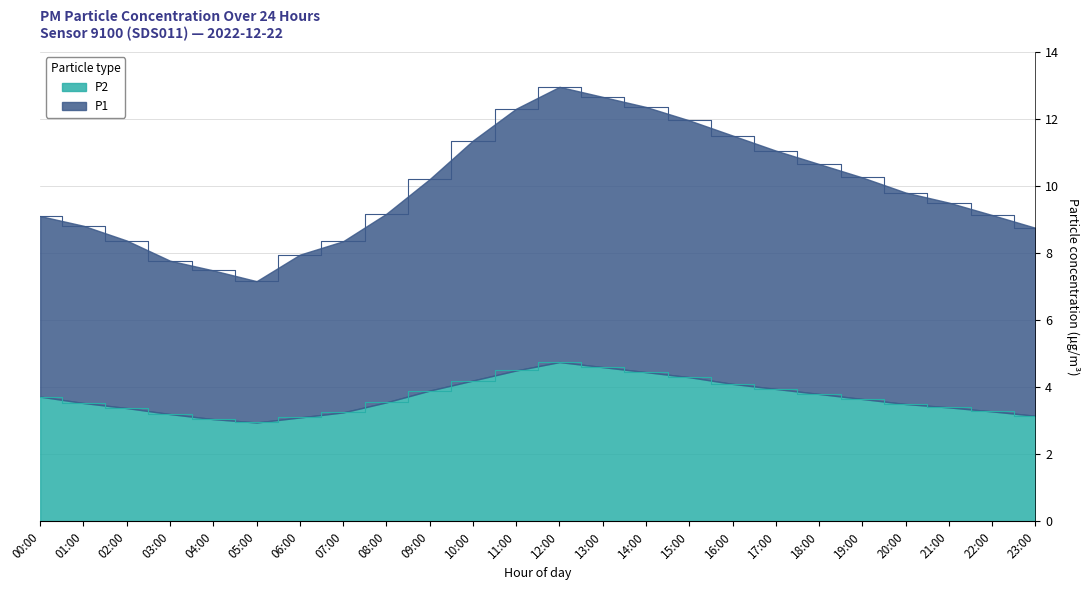

How many data points in P2 are above 3?

23